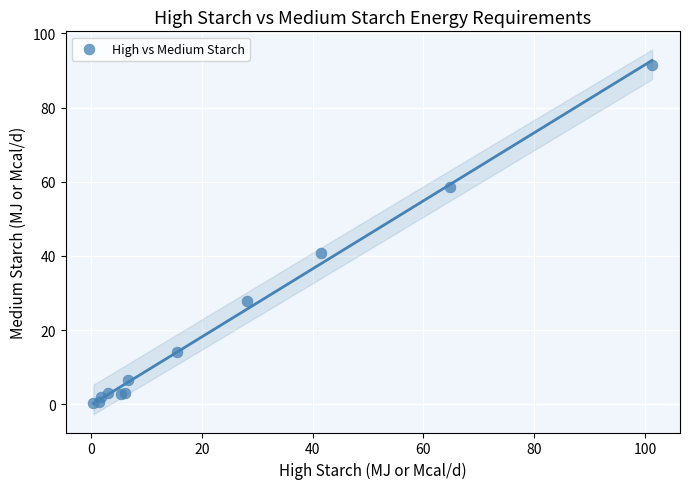

What Y value in the scatter plot is closest to 45?

40.9